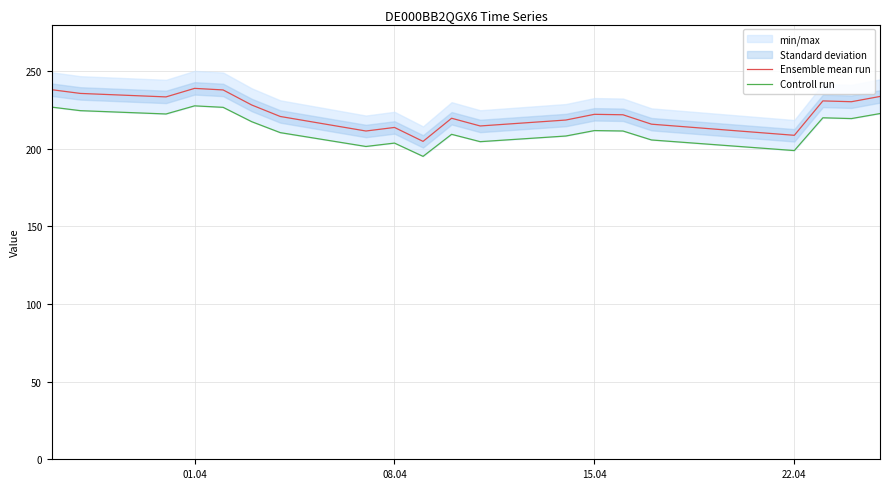

What value does the Ensemble mean run series have at 08.04?

213.7